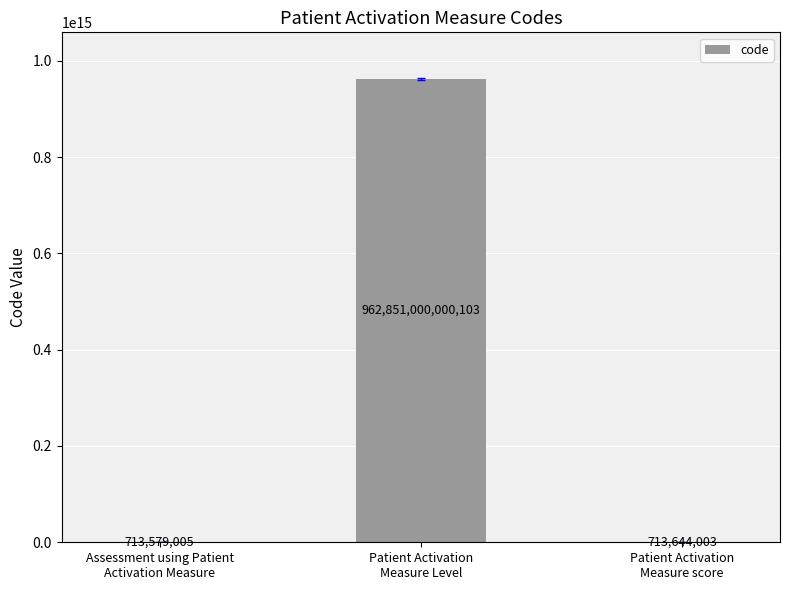

Is it true that the value at Patient Activation
Measure Level is 1526149595255349?

False